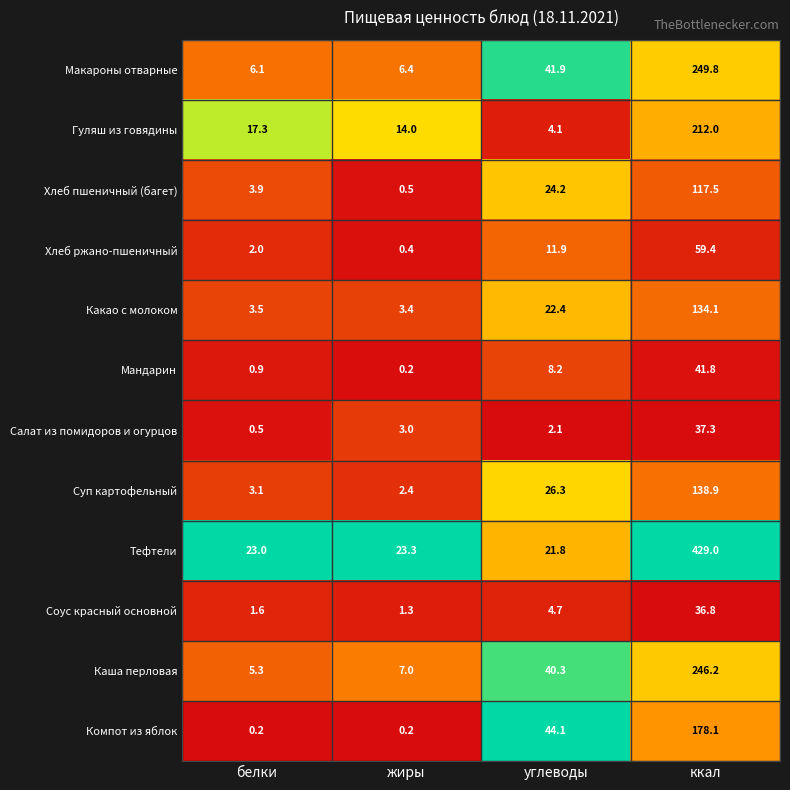

Which series has the widest spread of values?

Тефтели